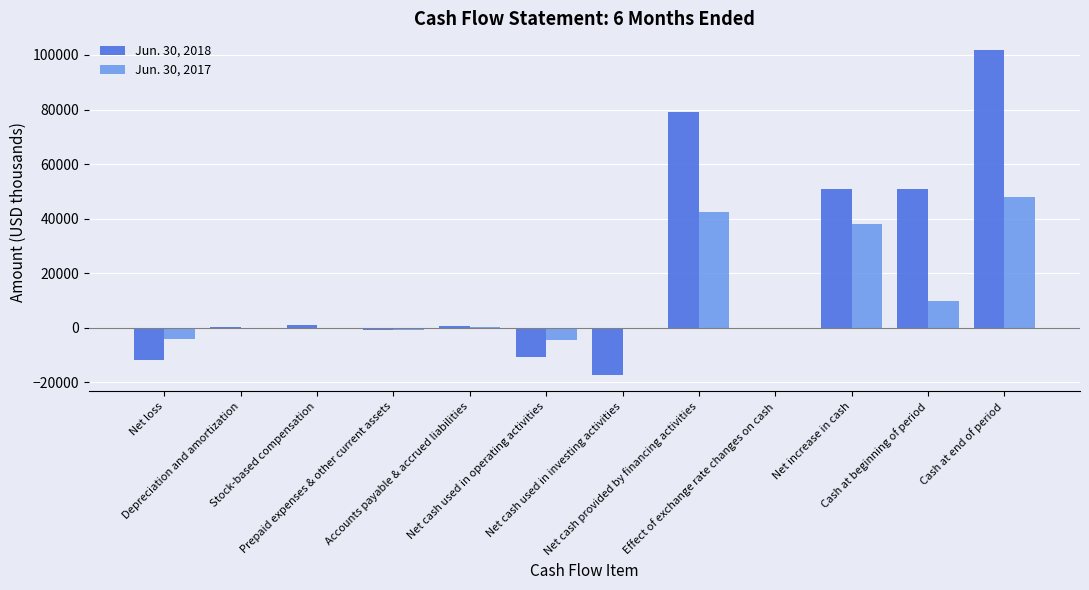

Which series has the largest total across all categories?

Jun. 30, 2018